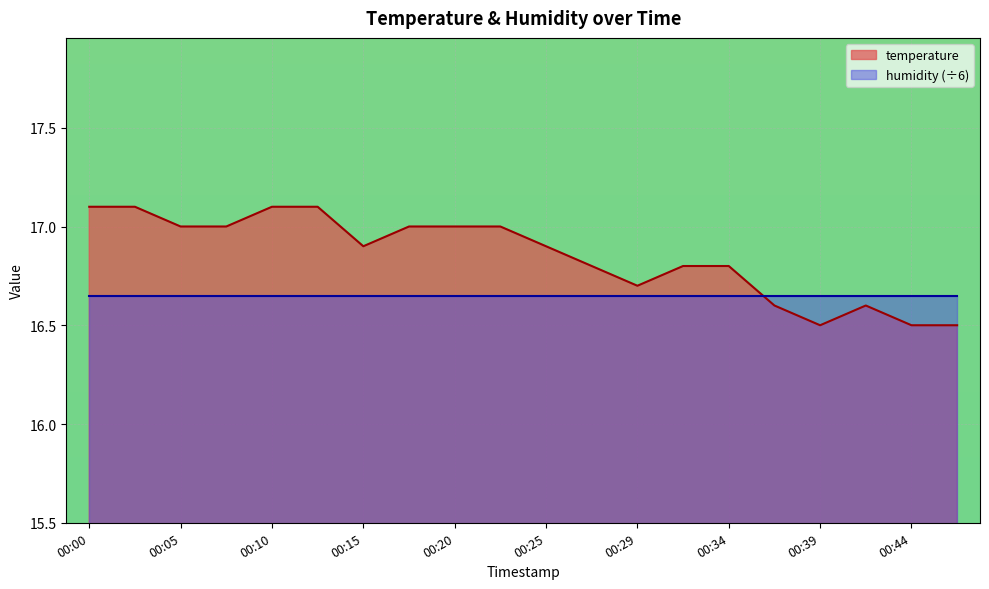

At 00:10, list the series in order from largest to smallest.

temperature, humidity (÷6)